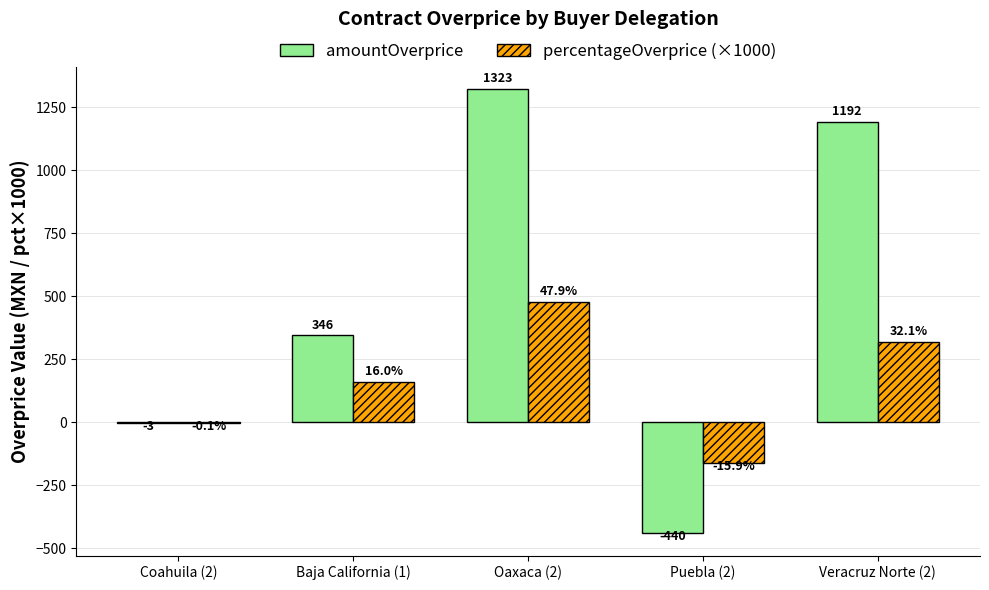

Is the value of amountOverprice at Veracruz Norte (2) greater than the value of percentageOverprice (×1000) at Puebla (2)?

Yes